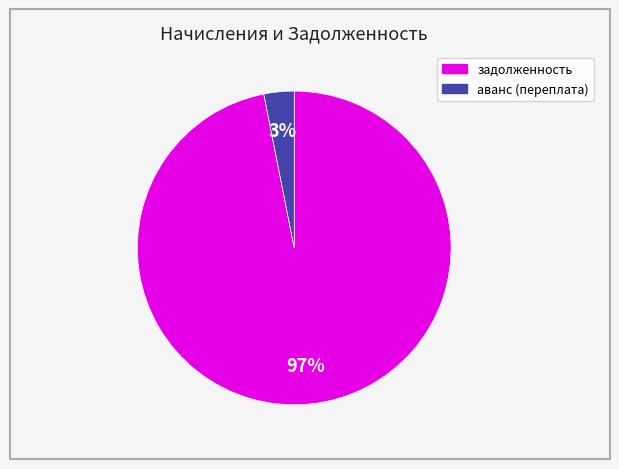

Is аванс (переплата) the majority of the pie?

No